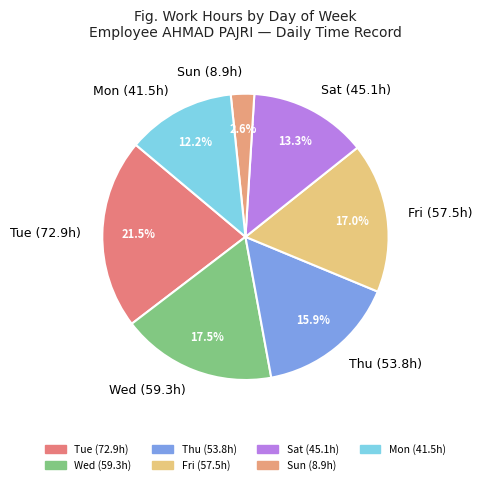

Is there a majority slice in this chart?

No